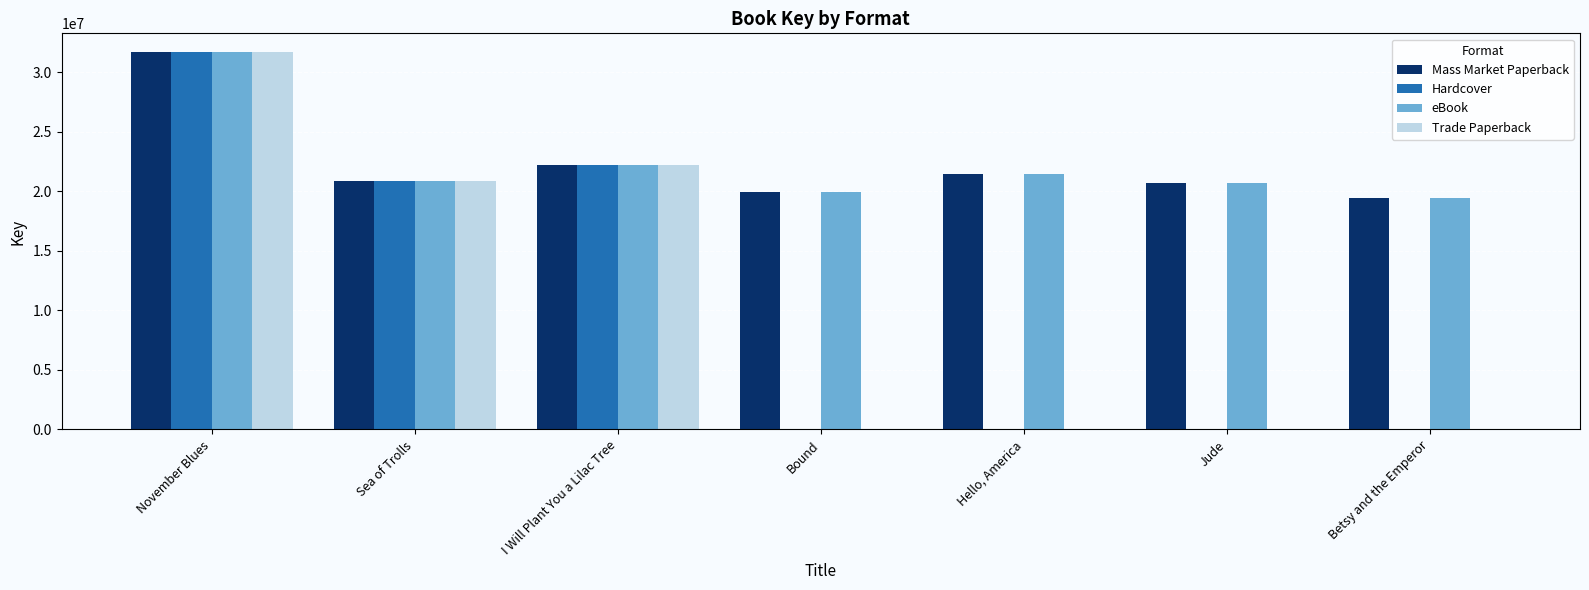

What is the sum of all Hardcover values?

74815674